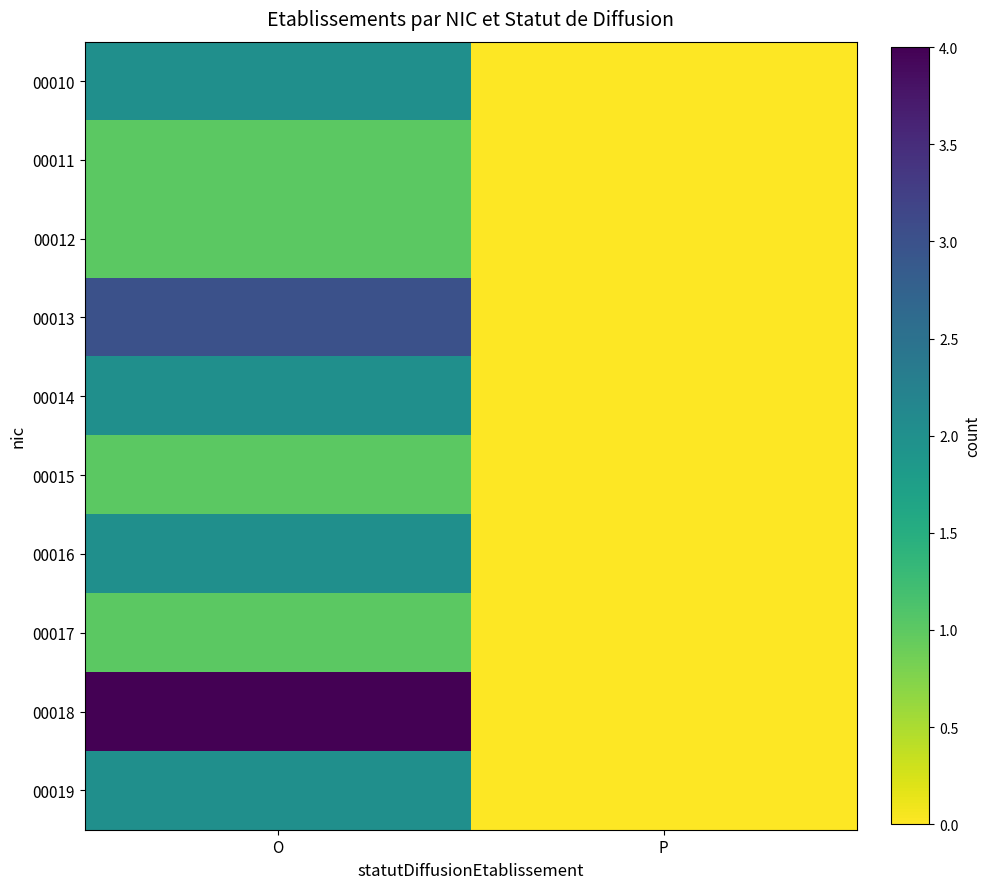

List the series in order of their peak value, lowest first.

00011, 00012, 00015, 00017, 00010, 00014, 00016, 00019, 00013, 00018